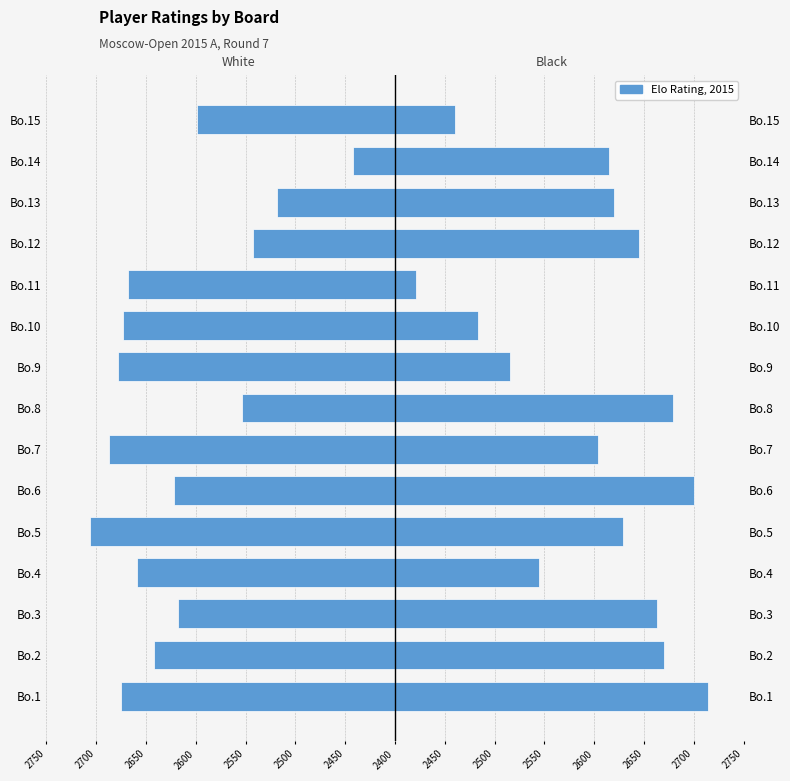

Reading left to right, extract all data points from this chart.

White (left): -275	-242	-218	-259	-306	-222	-287	-154	-278	-273	-268	-143	-118	-42	-199
Black (right): 314	270	263	145	229	300	204	279	115	83	21	245	220	215	60